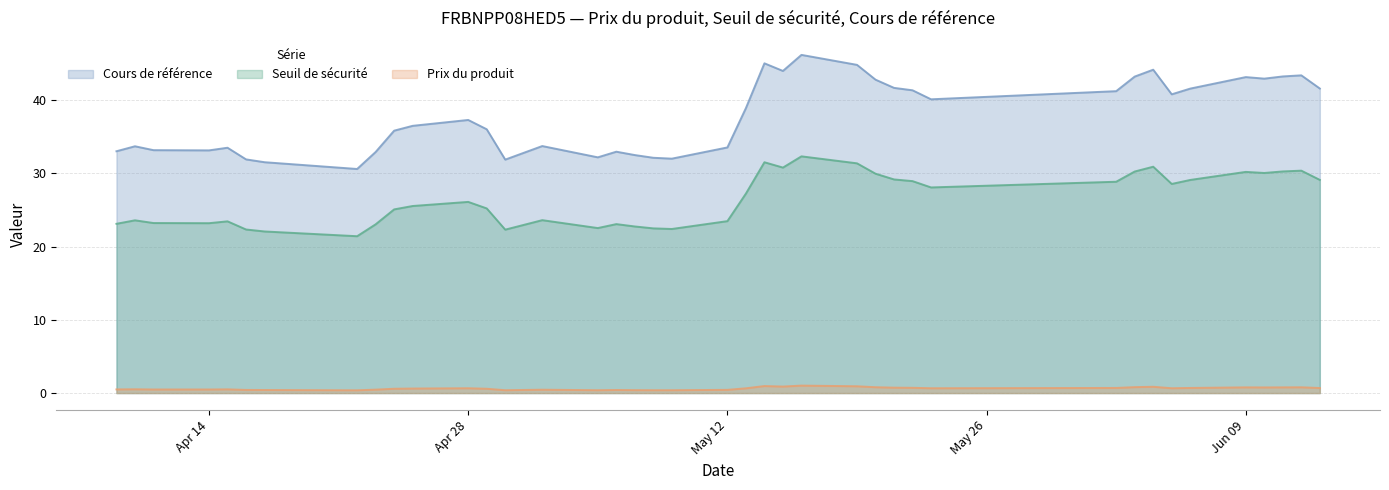

Count the number of data series in this chart.

3